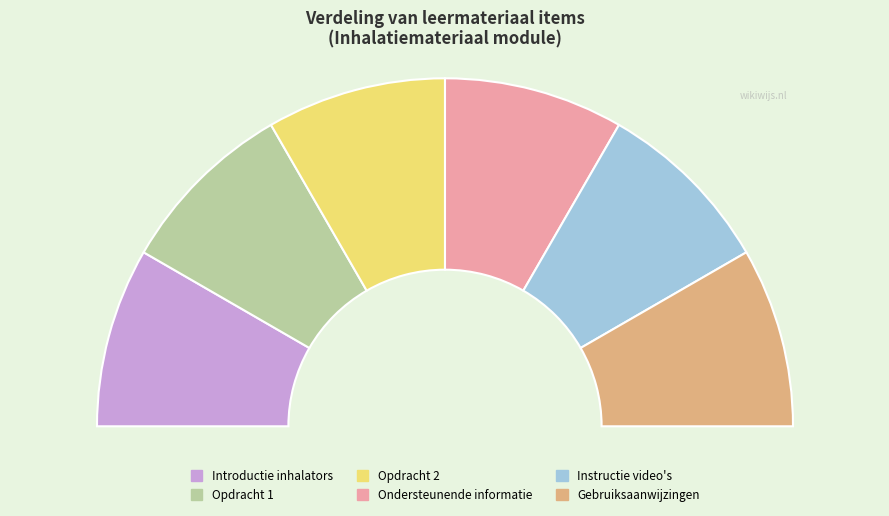

Is it true that Gebruiksaanwijzingen is 17% of the pie?

True